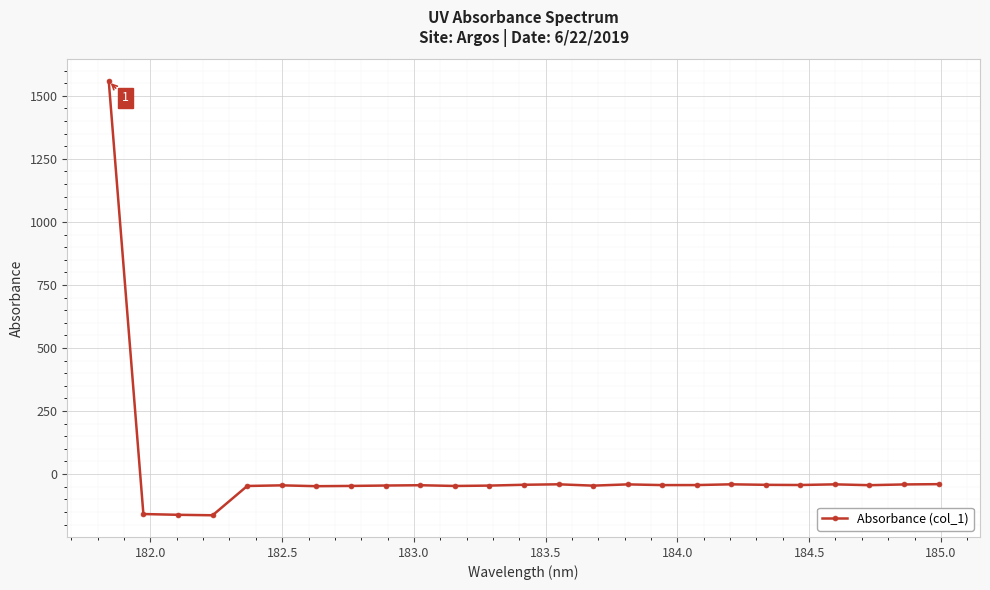

True or false: there are more than 2 points higher than both neighbors.

True